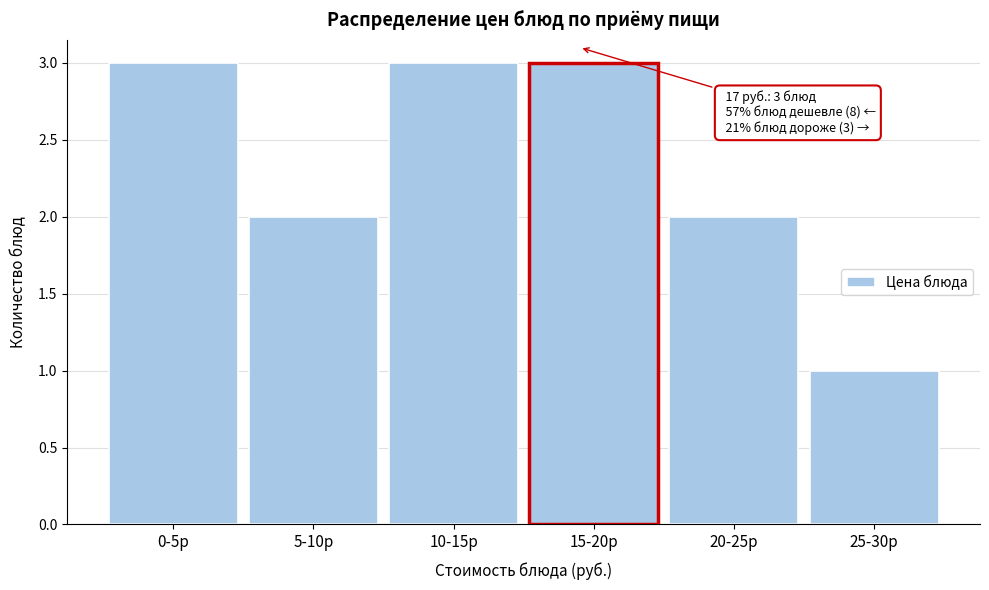

Reading left to right, list all the values displayed in this chart.

3	2	3	2	1